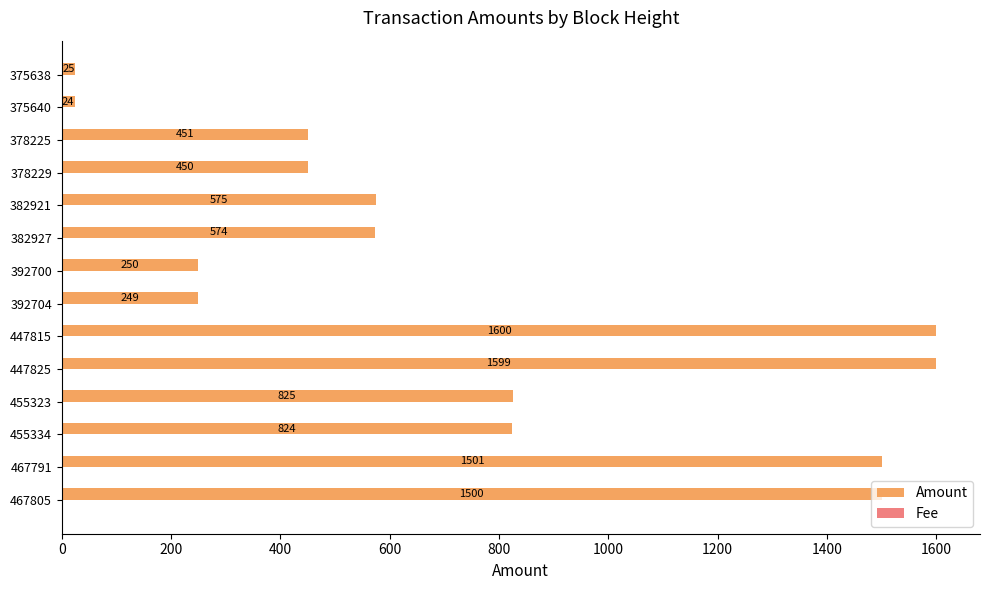

What is the sum of all Amount values?

10447